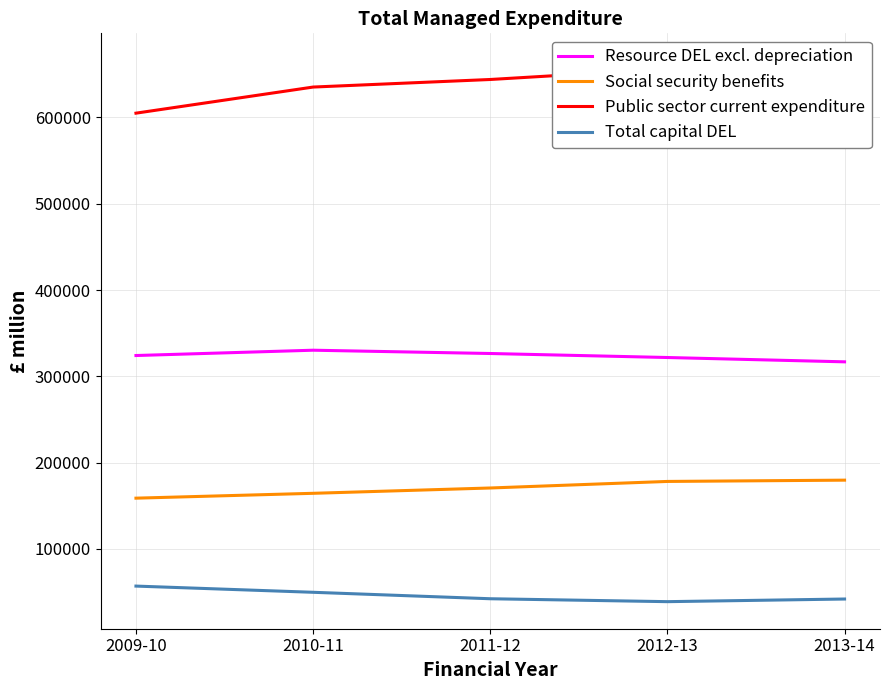

List the labels in order of Public sector current expenditure value, largest first.

2013-14, 2012-13, 2011-12, 2010-11, 2009-10